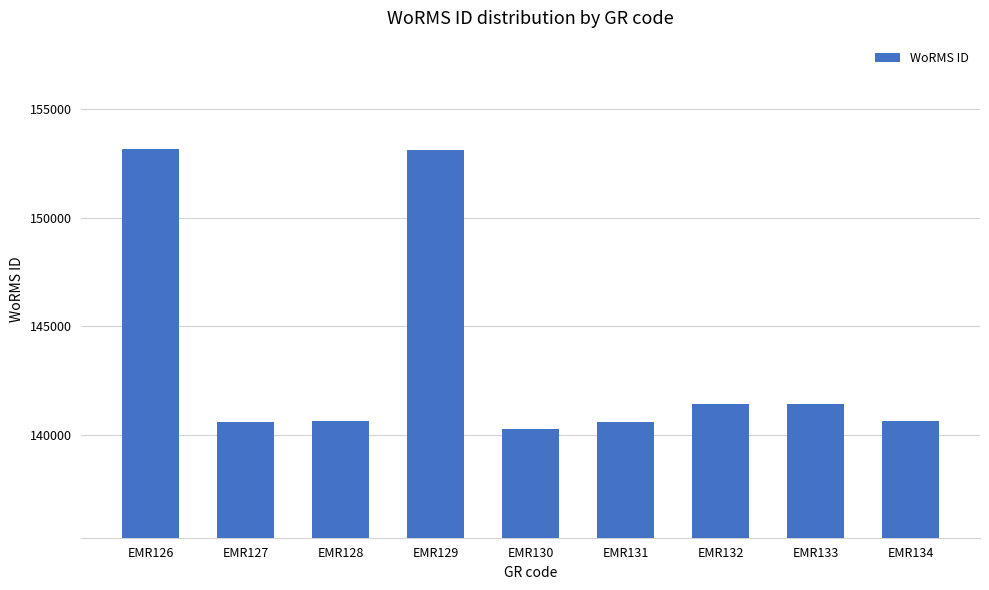

The value at EMR130 is 140271. True or false?

True